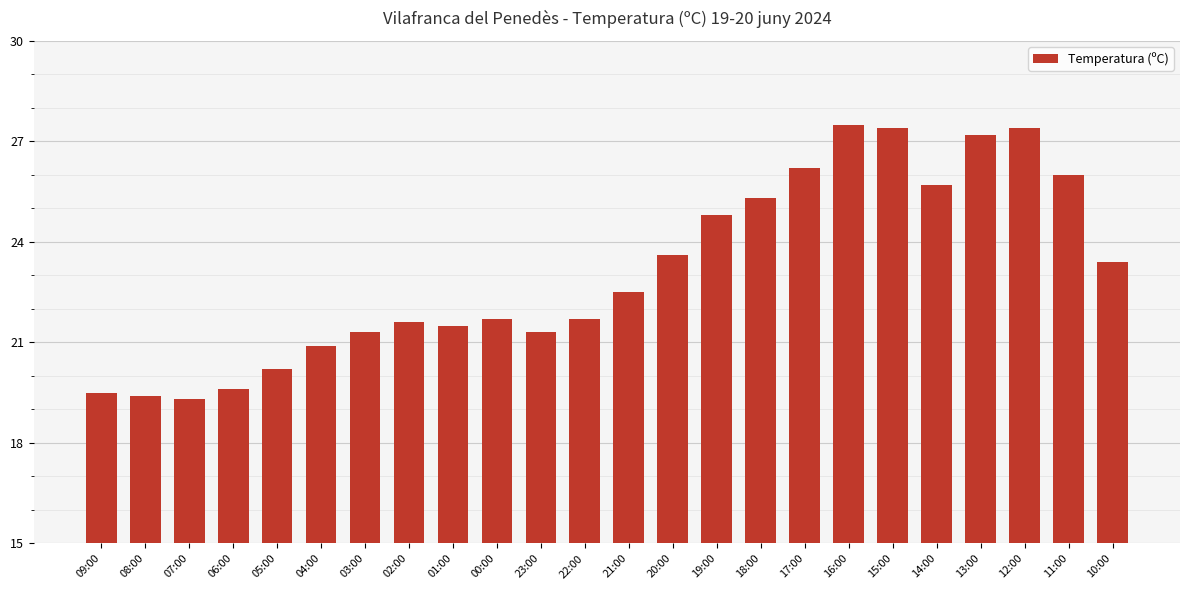

How many values exceed 22?

12